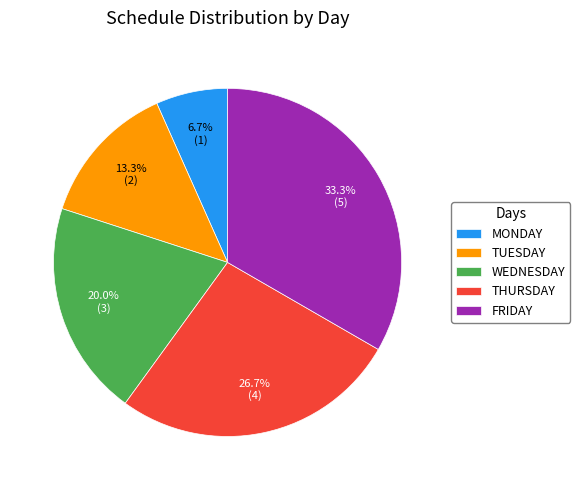

True or false: WEDNESDAY accounts for 20% of the total.

True